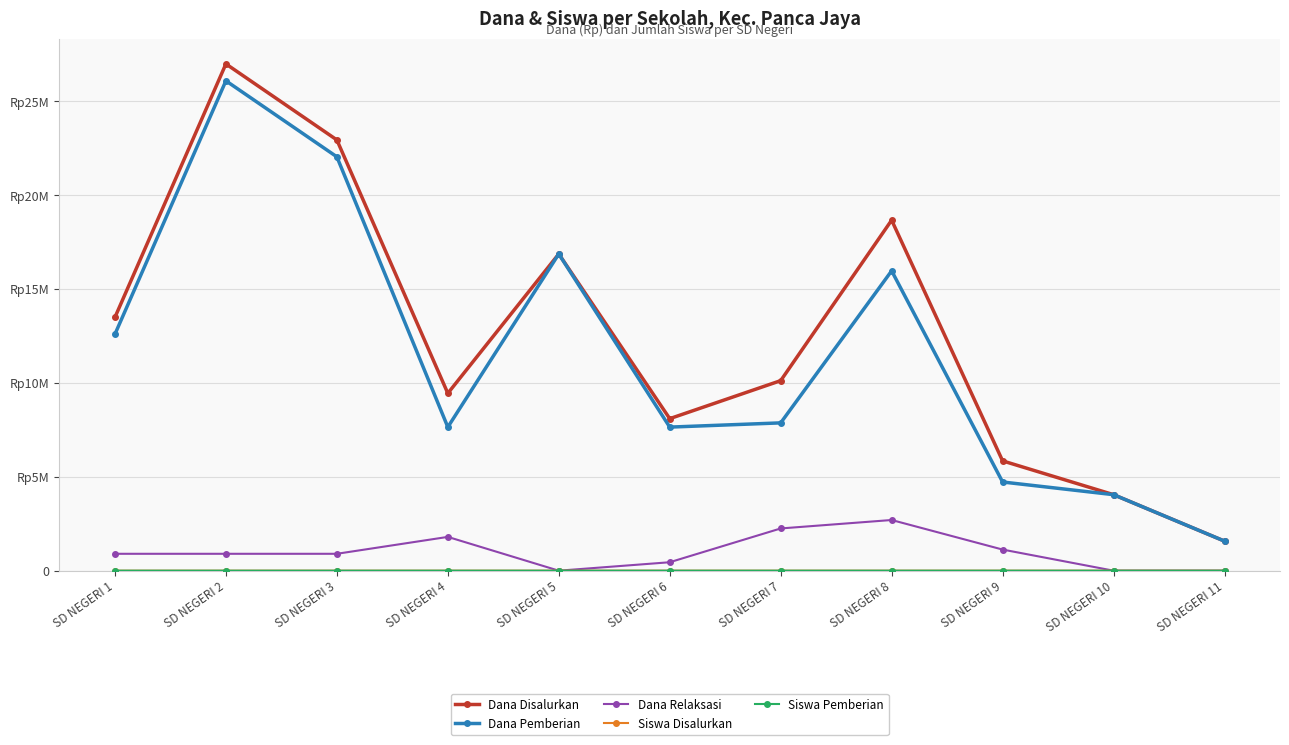

True or false: Dana Relaksasi and Dana Pemberian intersect in this chart.

False